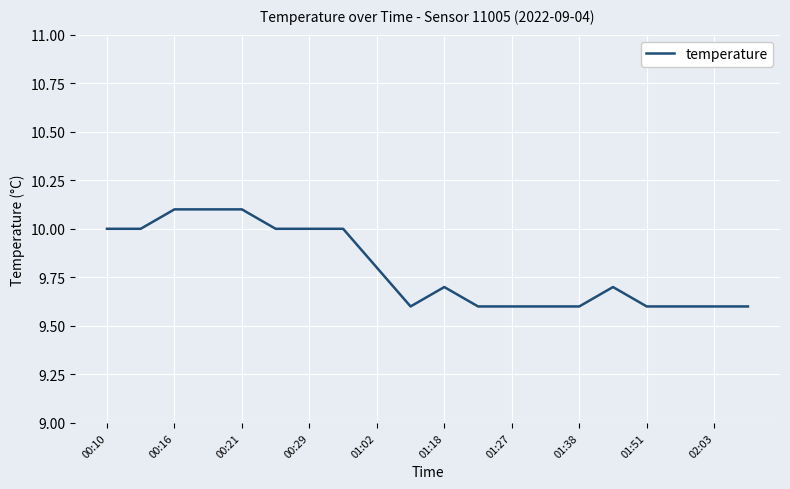

True or false: there are more than 0 points higher than both neighbors.

True